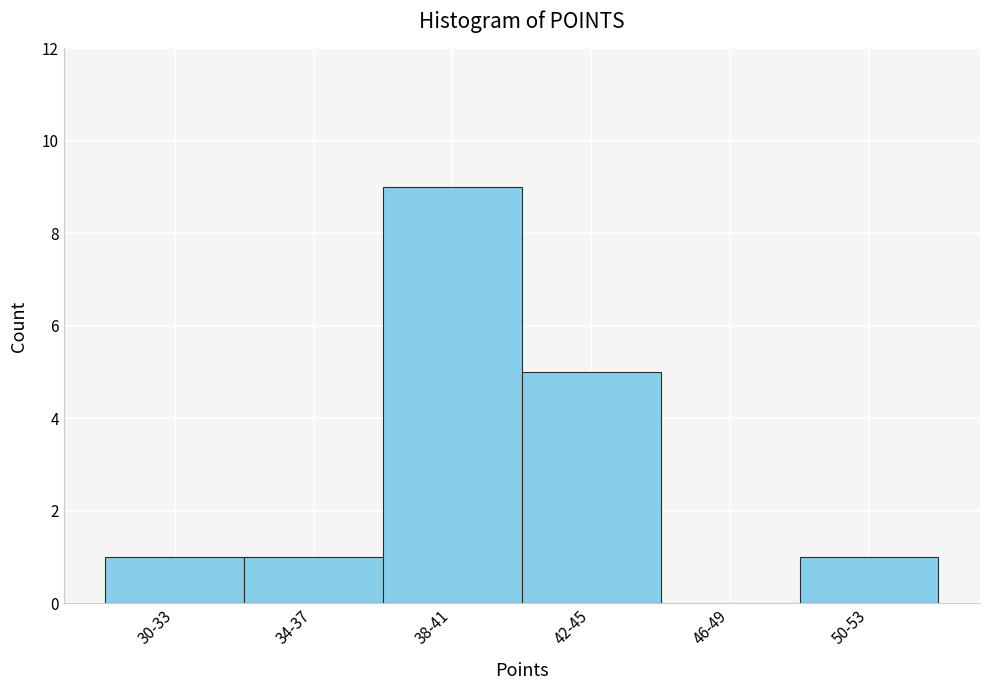

Reading left to right, list all the values displayed in this chart.

30-33=1	34-37=1	38-41=9	42-45=5	46-49=0	50-53=1